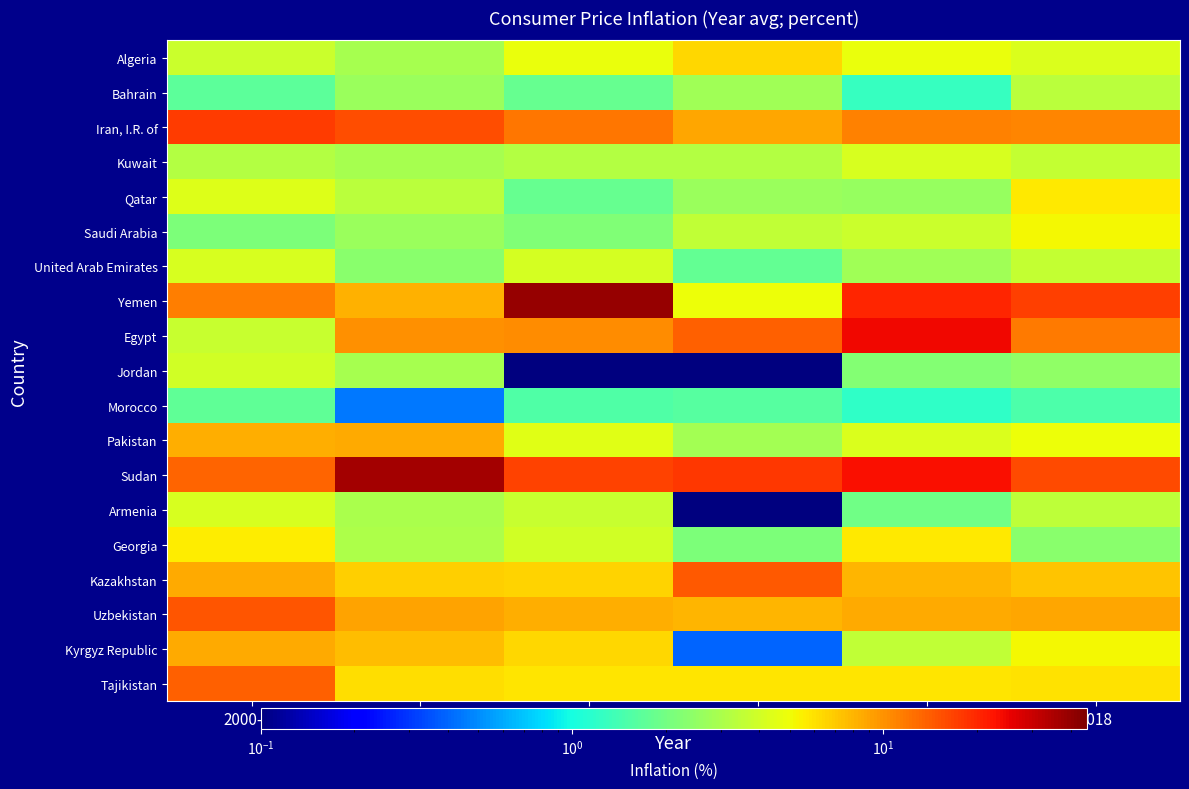

What is the total value across all series at 2018?

123.5